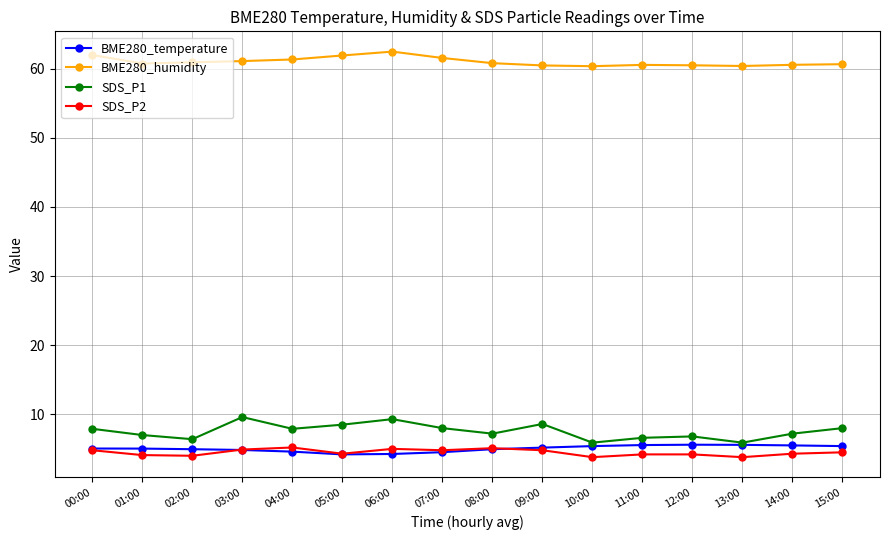

What is the average value of the BME280_temperature series?

5.0